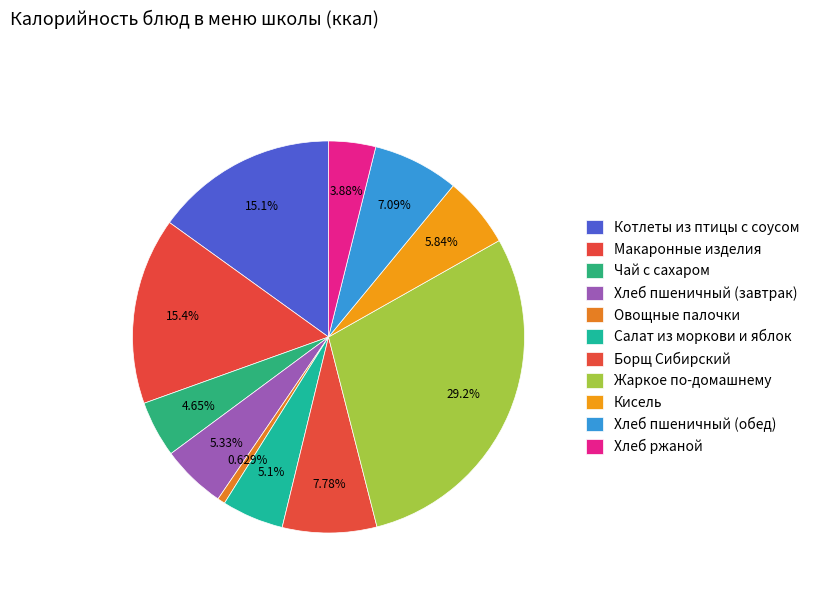

Is it true that Кисель is 6% of the pie?

True